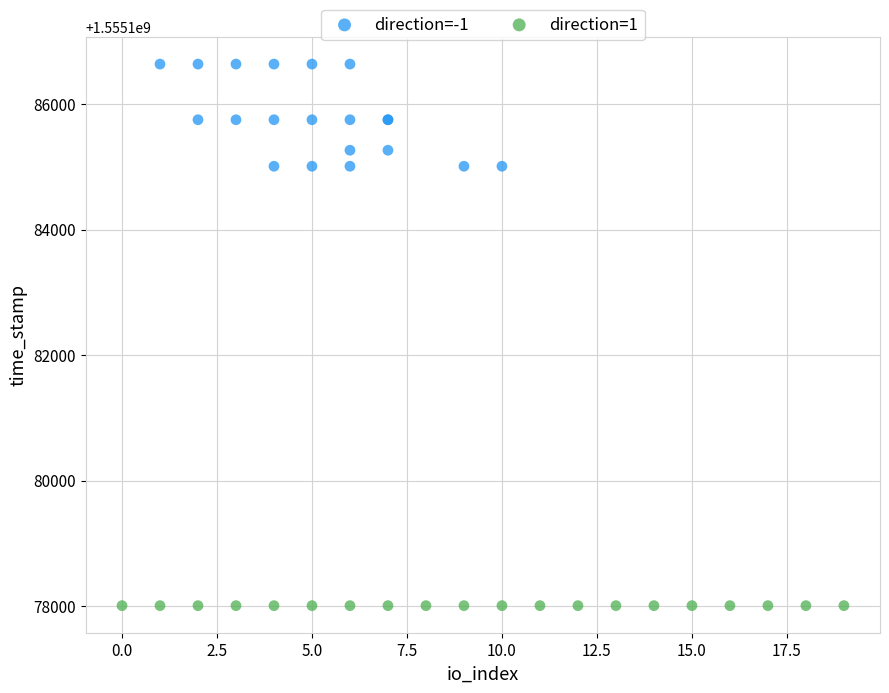

Which series reaches the minimum Y coordinate?

direction=1